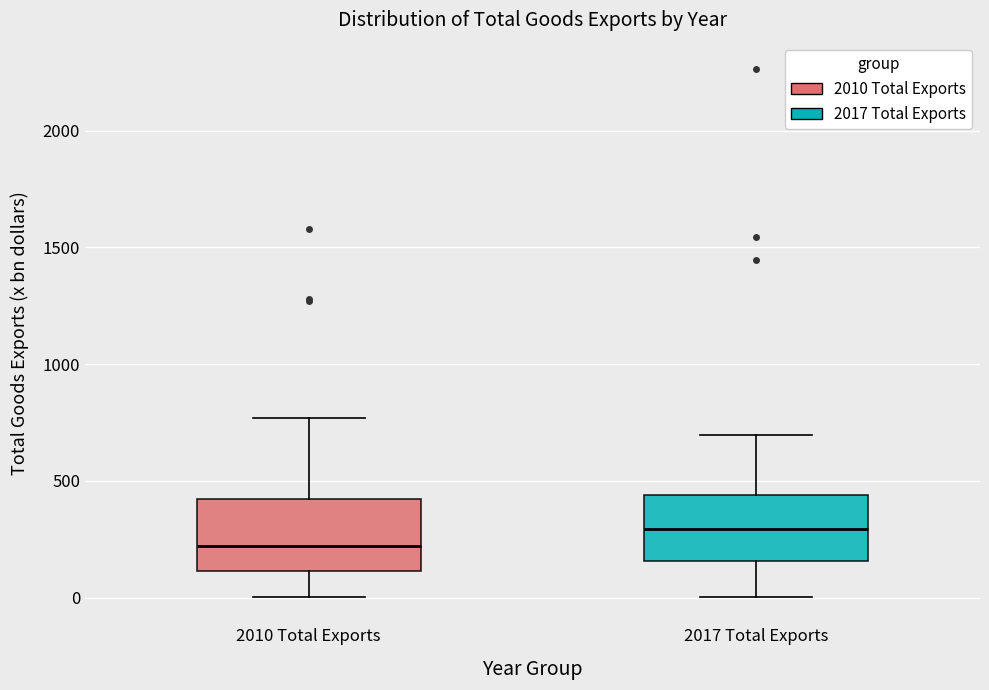

Reading left to right, transcribe this box plot: for each box, give where its median line is, the range the box spans, and where its two whiskers end, as read against the y-axis. The values are not printed on the chart, so give them approximately, as read against the axis.

2010 Total Exports: median 200, box 100 to 400, whiskers 0 to 750
2017 Total Exports: median 300, box 150 to 450, whiskers 0 to 700